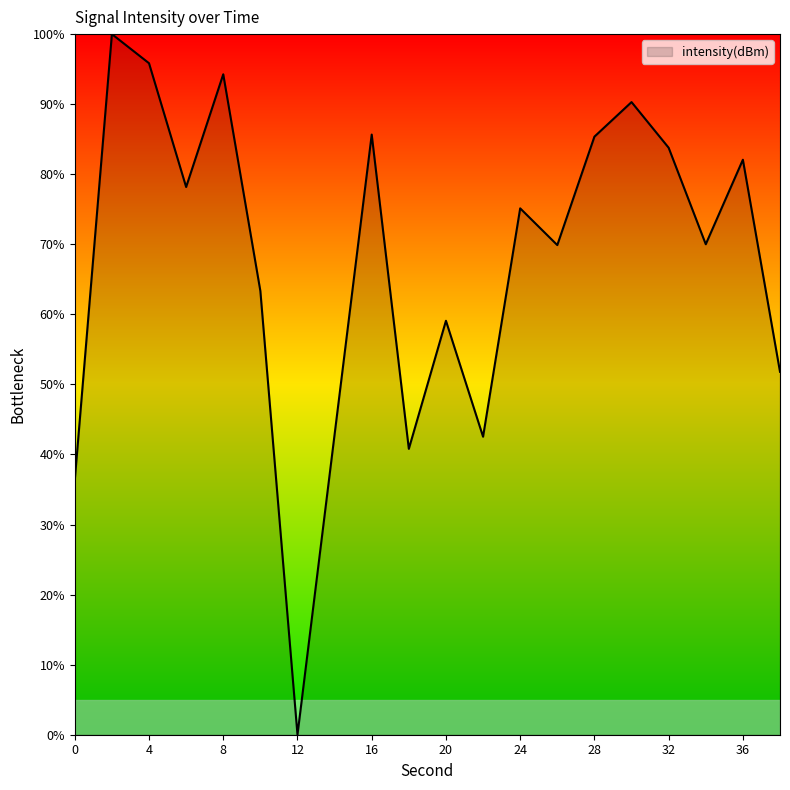

How many lines are shown in the chart?

1